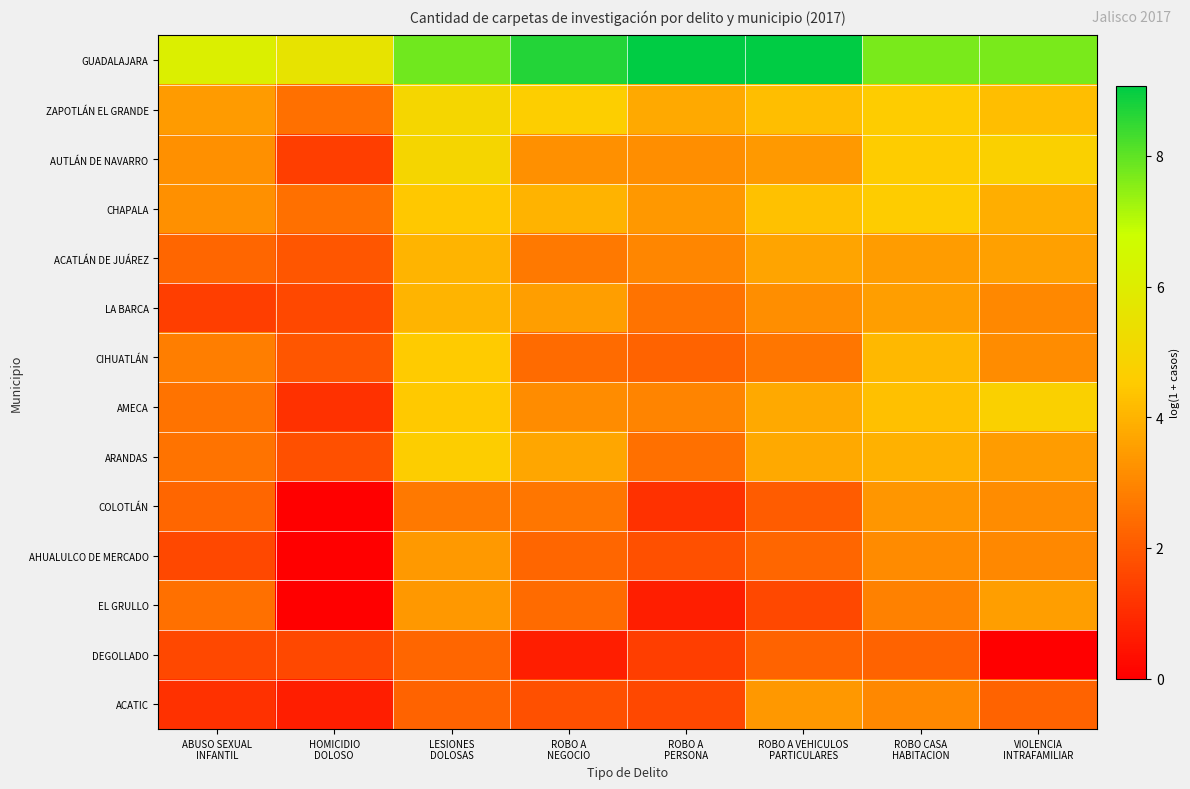

At which category is the sum across all series the highest?

LESIONES
DOLOSAS